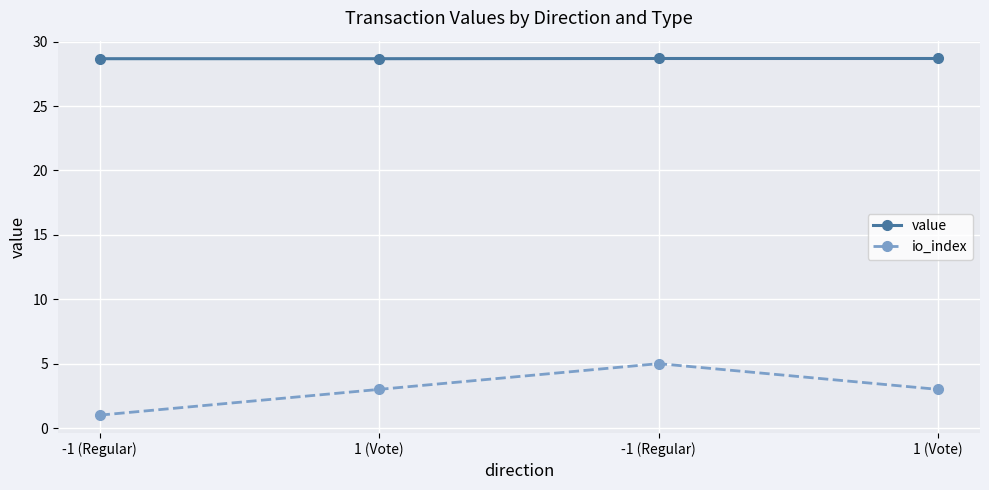

Is this an area chart (filled region under the line)?

No